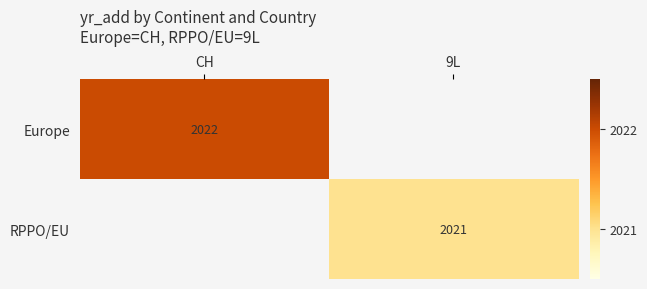

True or false: Europe has a value of 3482 at CH.

False